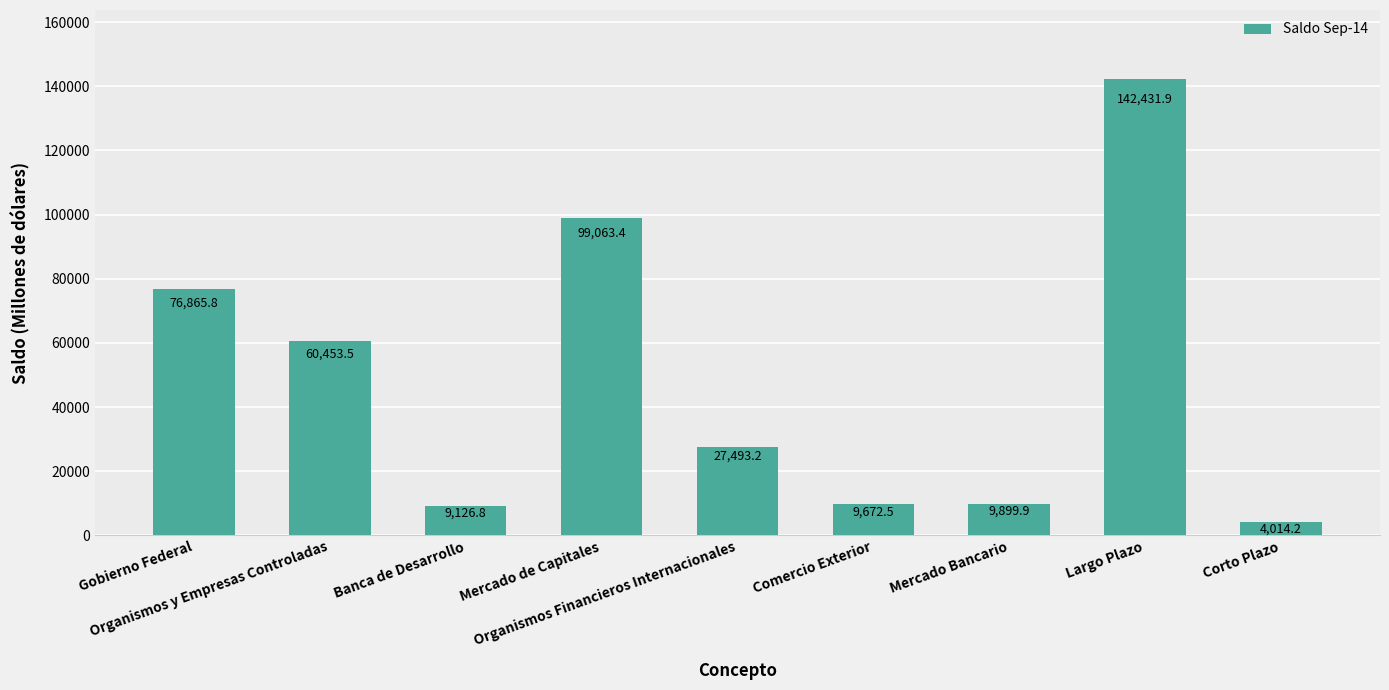

What position from the right is Mercado Bancario?

3